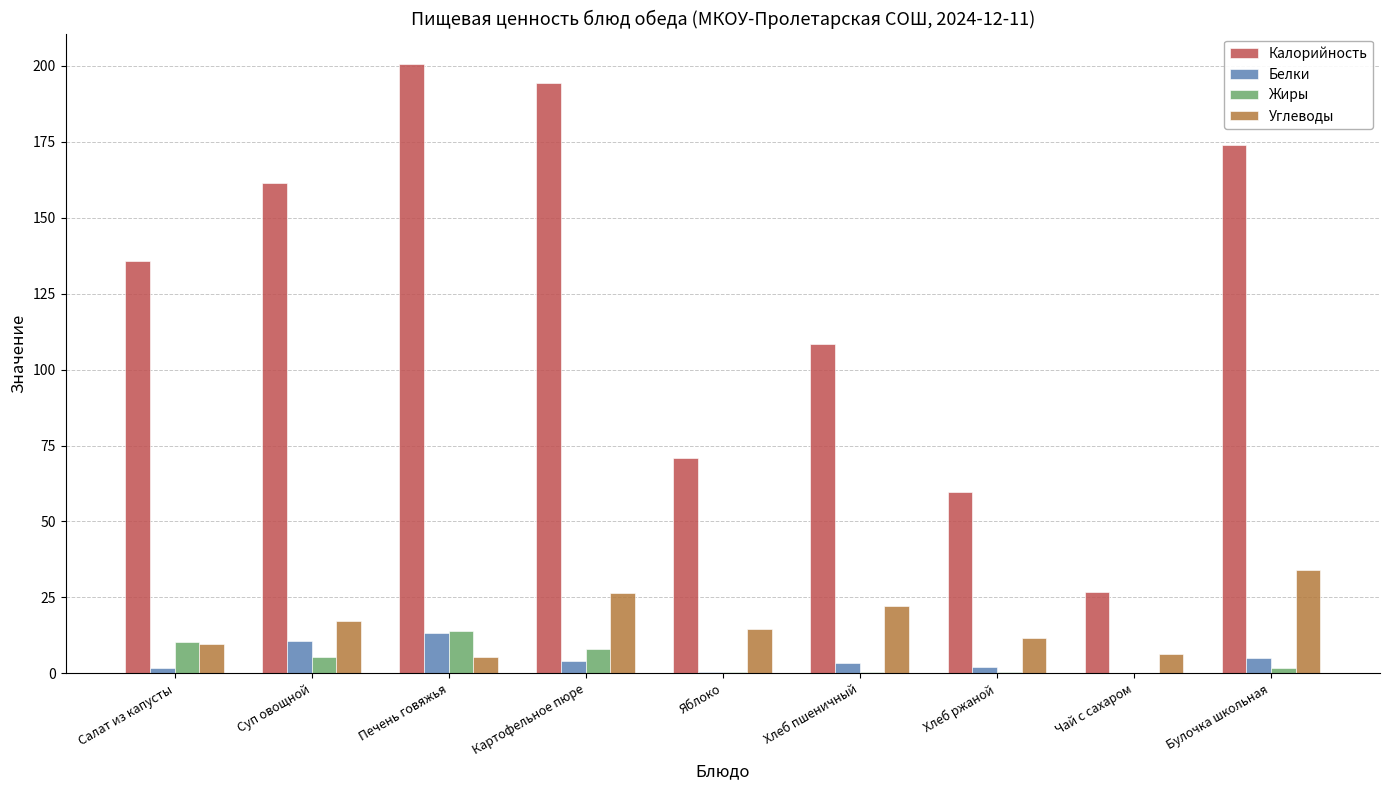

The value of Жиры at Суп овощной is 5.4. True or false?

True